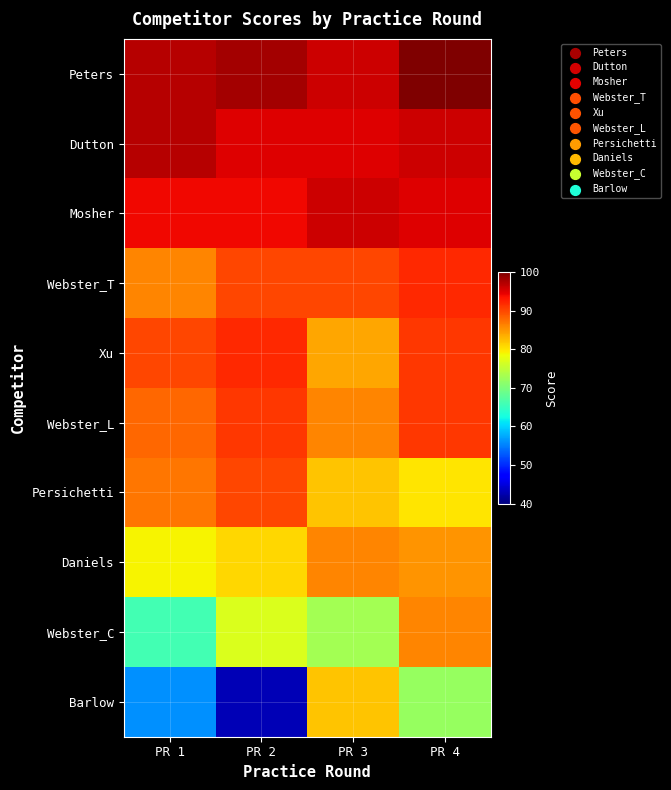

At which category is the sum across all series the highest?

PR 4